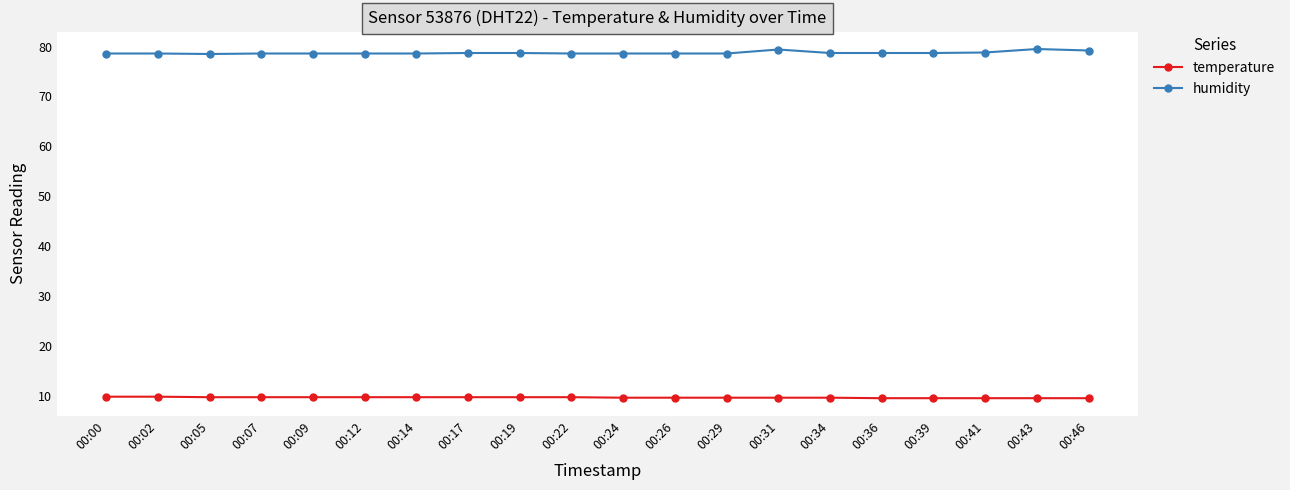

What is the minimum value shown in the chart?

9.5